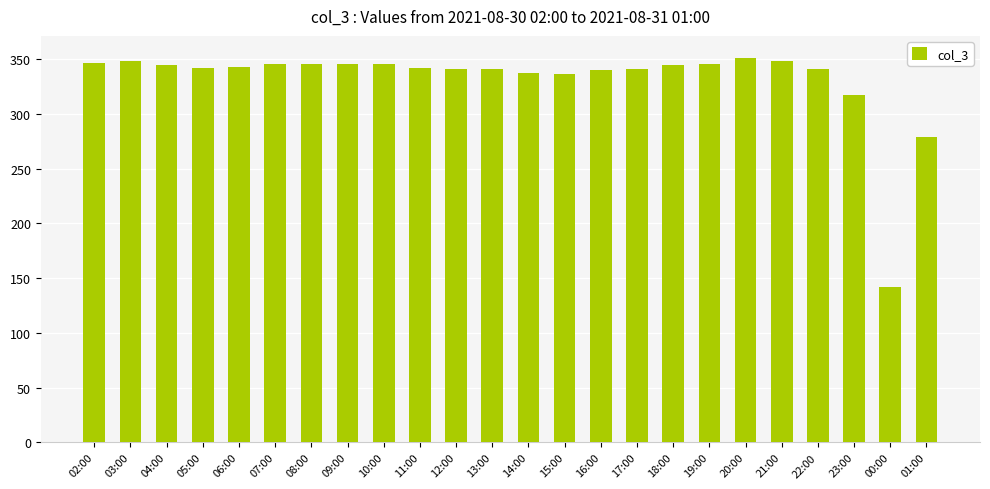

How many bars are there in total?

24